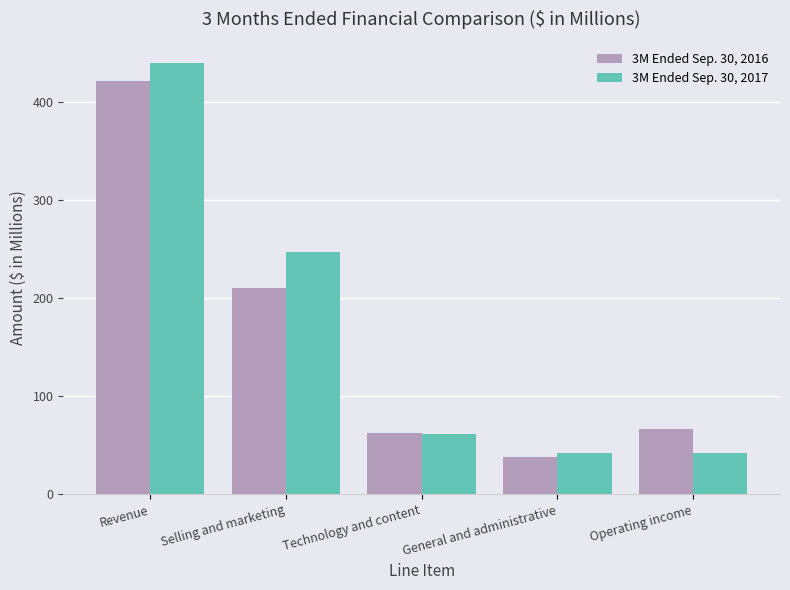

At which label does 3M Ended Sep. 30, 2017 first exceed 61?

Revenue